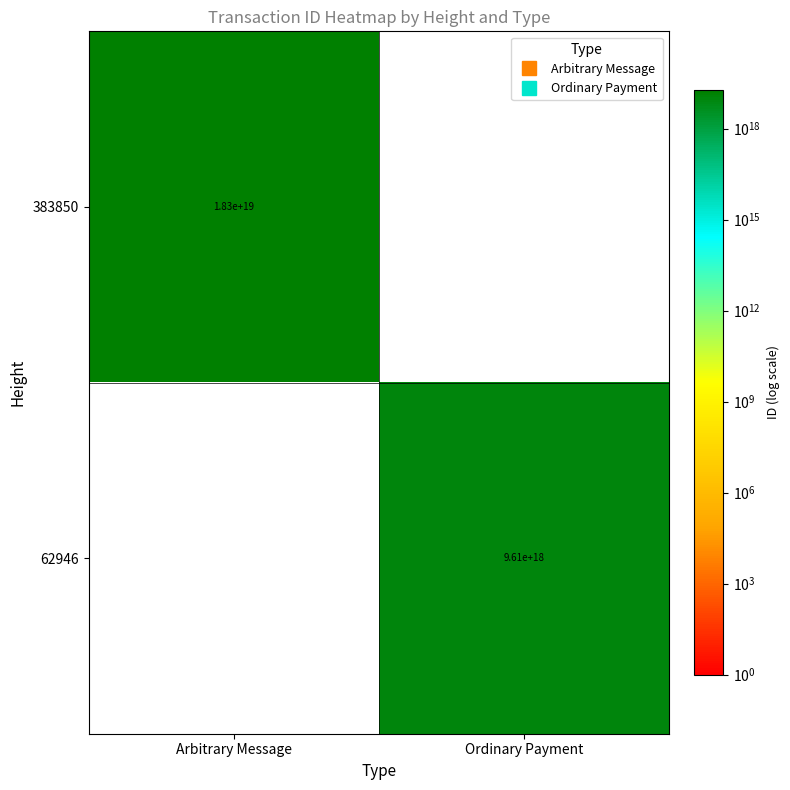

Count the number of data series in this chart.

2